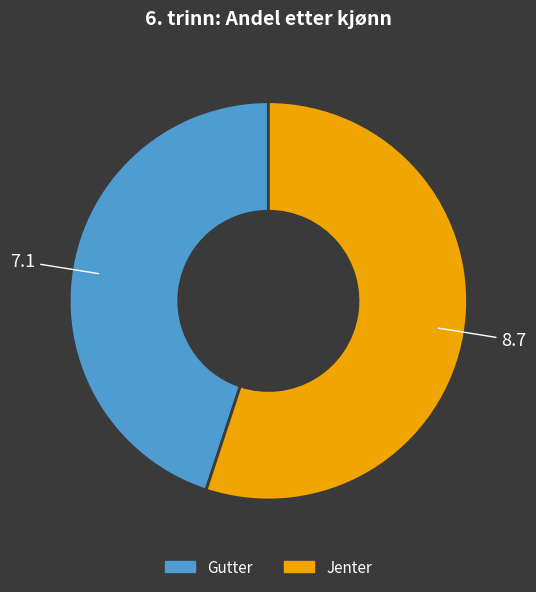

Rank the categories by value from lowest to highest.

Gutter, Jenter